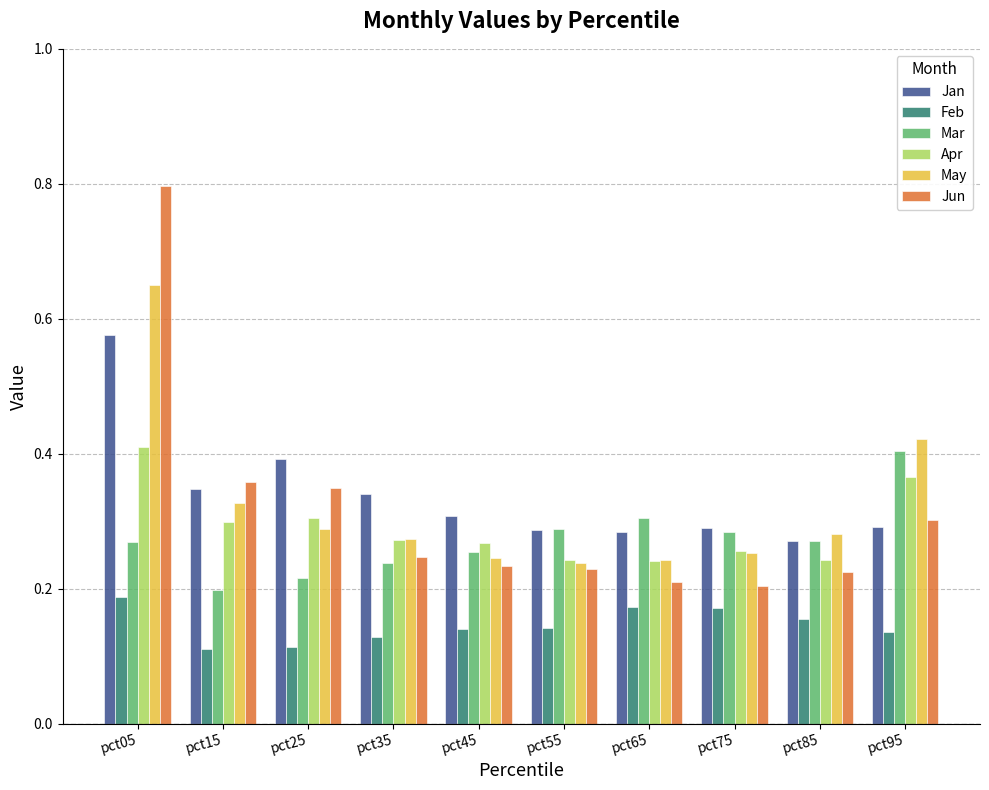

What is the sum of all Apr values?

2.9